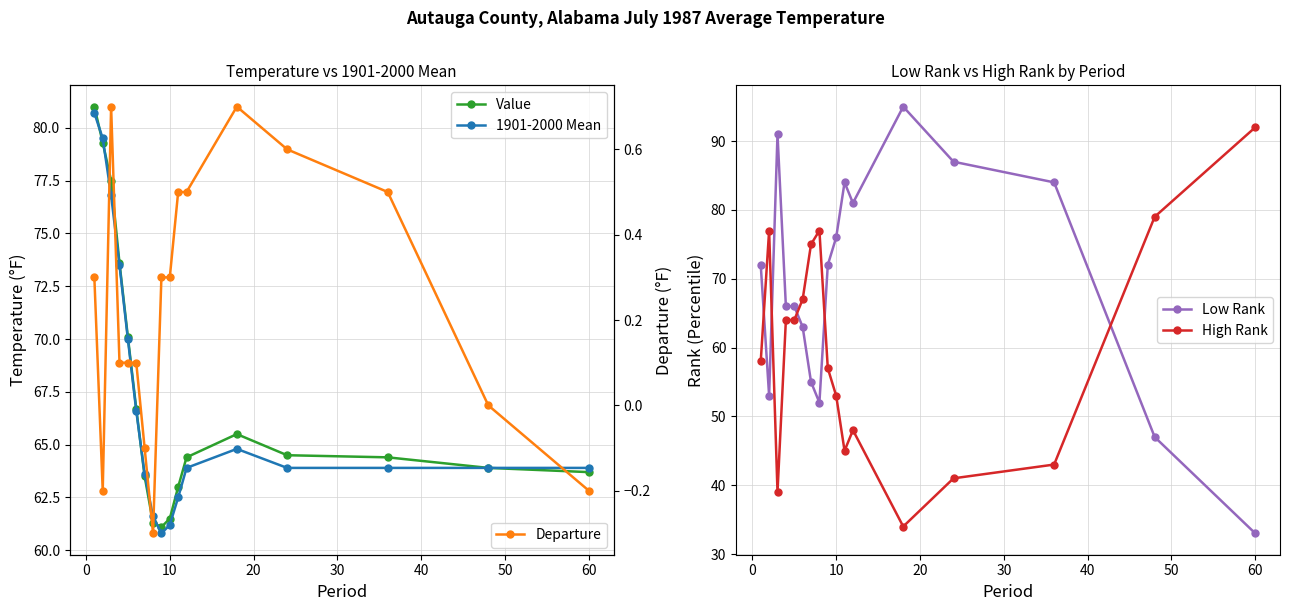

Reading left to right, list all the values displayed in this chart.

Value: 81.0	79.3	77.5	73.6	70.1	66.7	63.5	61.3	61.1	61.5	63.0	64.4	65.5	64.5	64.4	63.9	63.7
1901-2000 Mean: 80.7	79.5	76.8	73.5	70.0	66.6	63.6	61.6	60.8	61.2	62.5	63.9	64.8	63.9	63.9	63.9	63.9
Low Rank: 72.0	53.0	91.0	66.0	66.0	63.0	55.0	52.0	72.0	76.0	84.0	81.0	95.0	87.0	84.0	47.0	33.0
High Rank: 58.0	77.0	39.0	64.0	64.0	67.0	75.0	77.0	57.0	53.0	45.0	48.0	34.0	41.0	43.0	79.0	92.0
Departure: 0.3	-0.2	0.7	0.1	0.1	0.1	-0.1	-0.3	0.3	0.3	0.5	0.5	0.7	0.6	0.5	0.0	-0.2